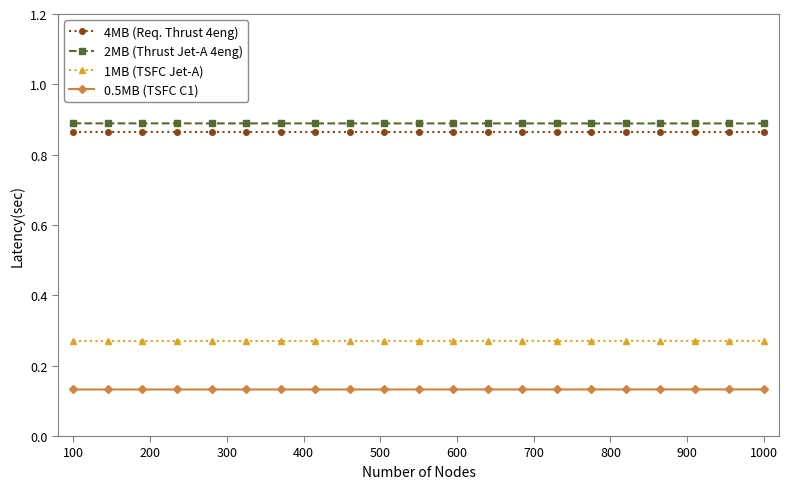

At how many categories does at least one series exceed 0?

21